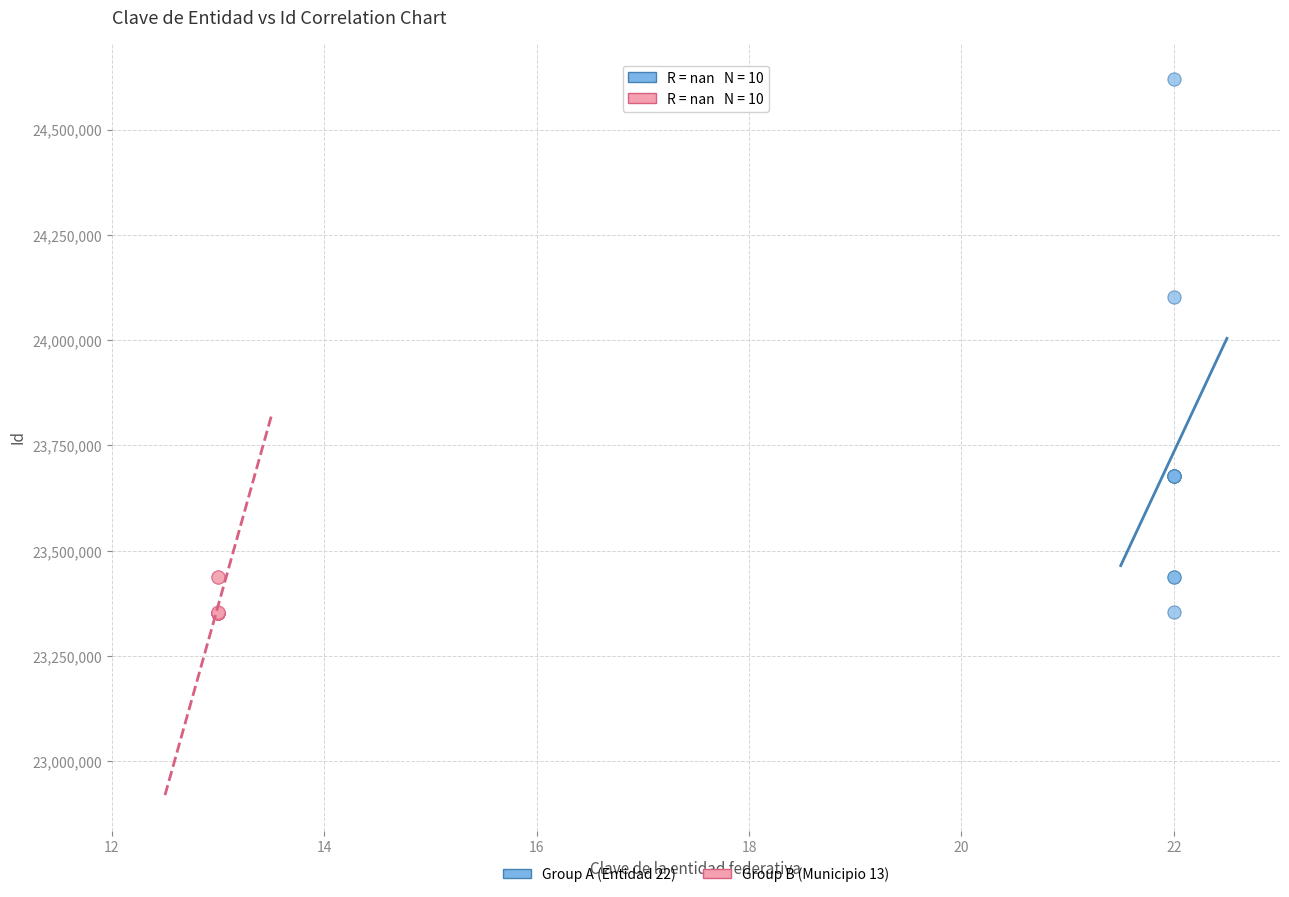

Which series reaches the maximum Y coordinate?

Group A (Entidad 22)